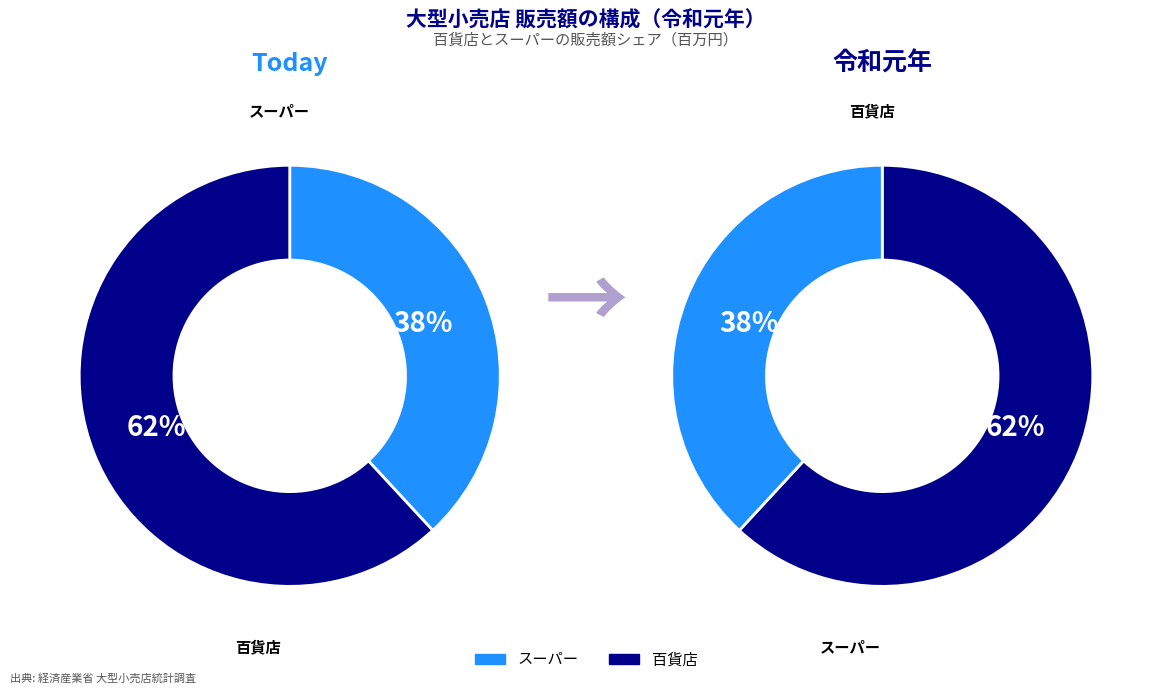

Is there a majority slice in this chart?

Yes